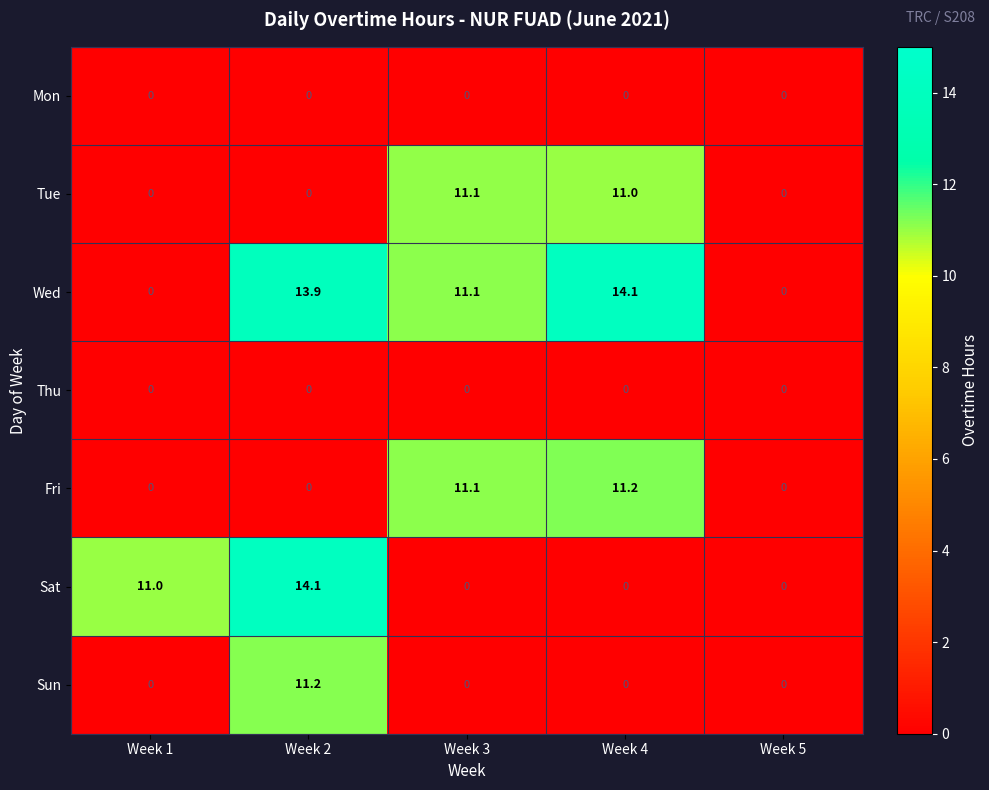

True or false: Tue has a value of -4.6 at Week 5.

False